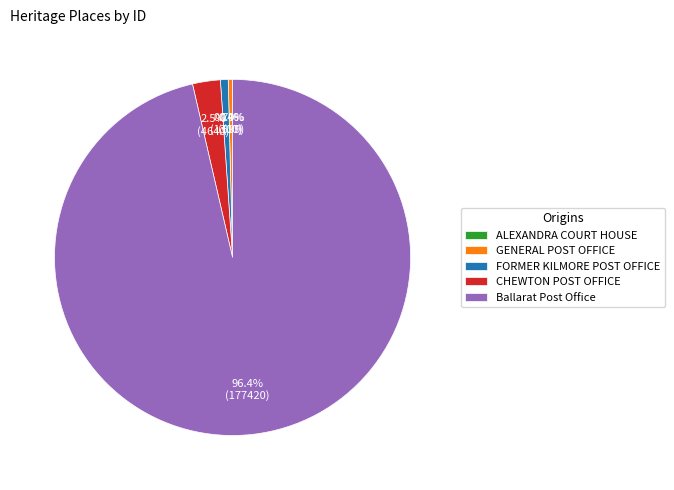

To the nearest percent, what is the difference between the largest and smallest slice percentages?

96%